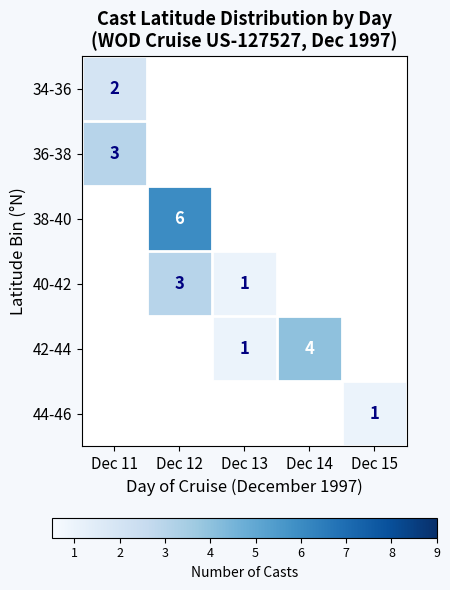

The 38-40 series shows 0 at Dec 14. True or false?

True